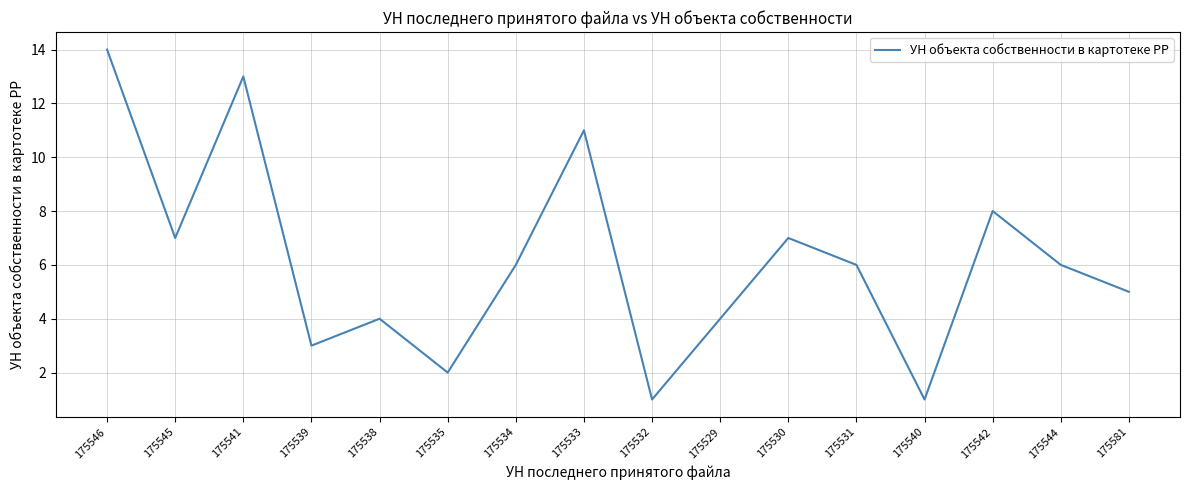

What is the greatest value displayed?

14